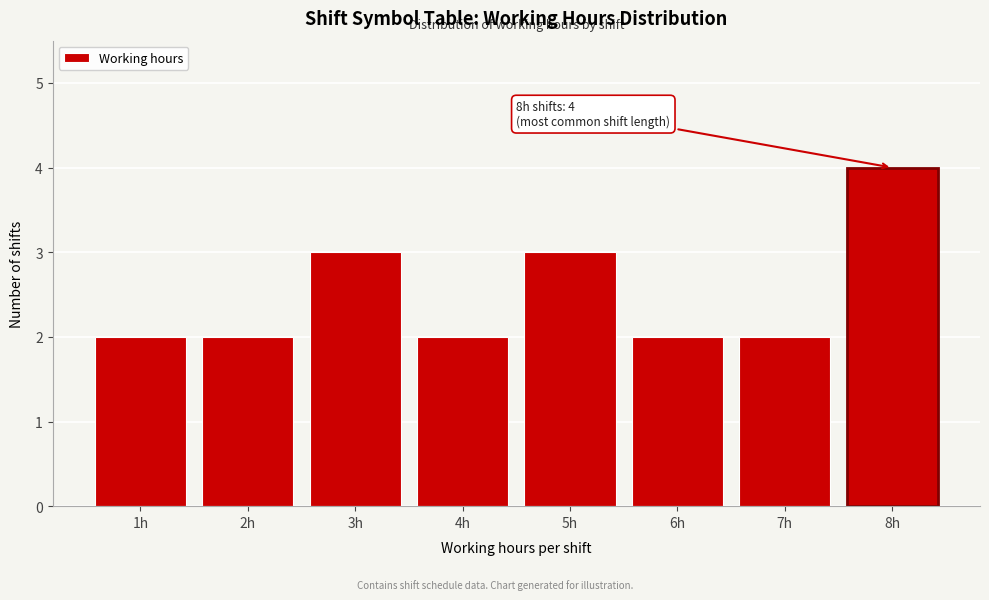

Reading left to right, transcribe all the data shown in this chart.

1h=2	2h=2	3h=3	4h=2	5h=3	6h=2	7h=2	8h=4